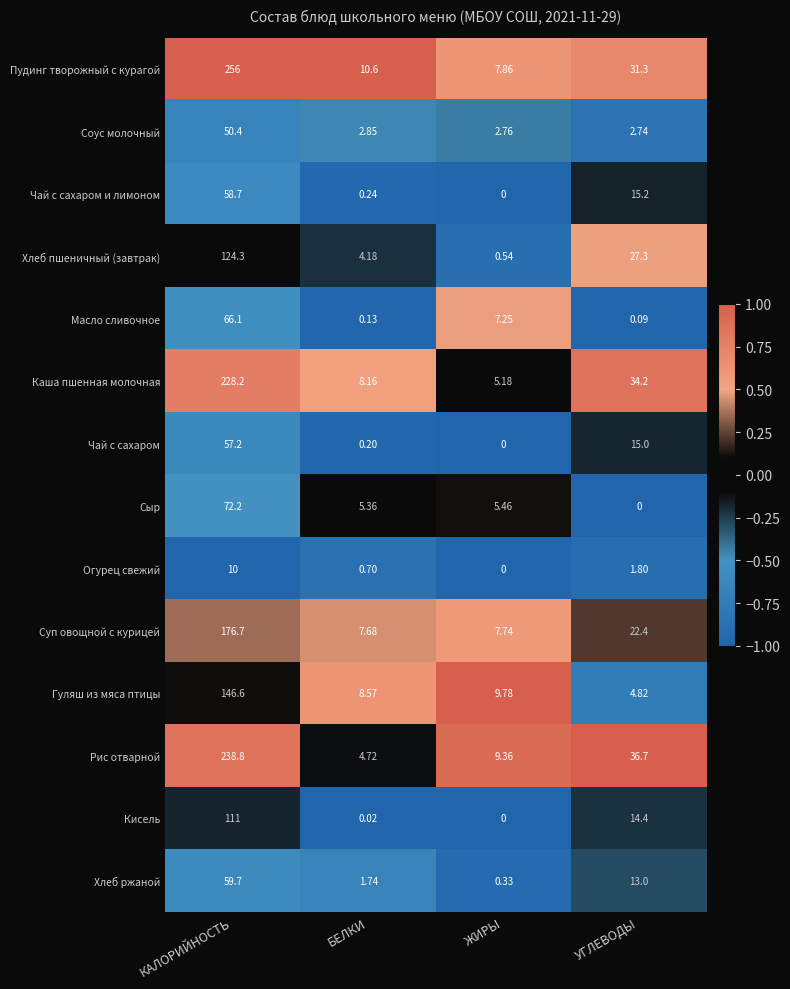

At how many categories does at least one series exceed 0?

4